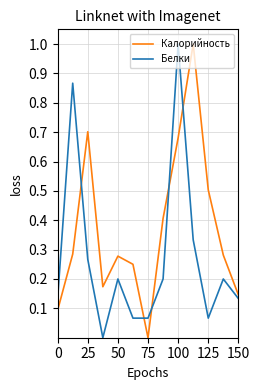

Which series has the largest total across all categories?

Калорийность